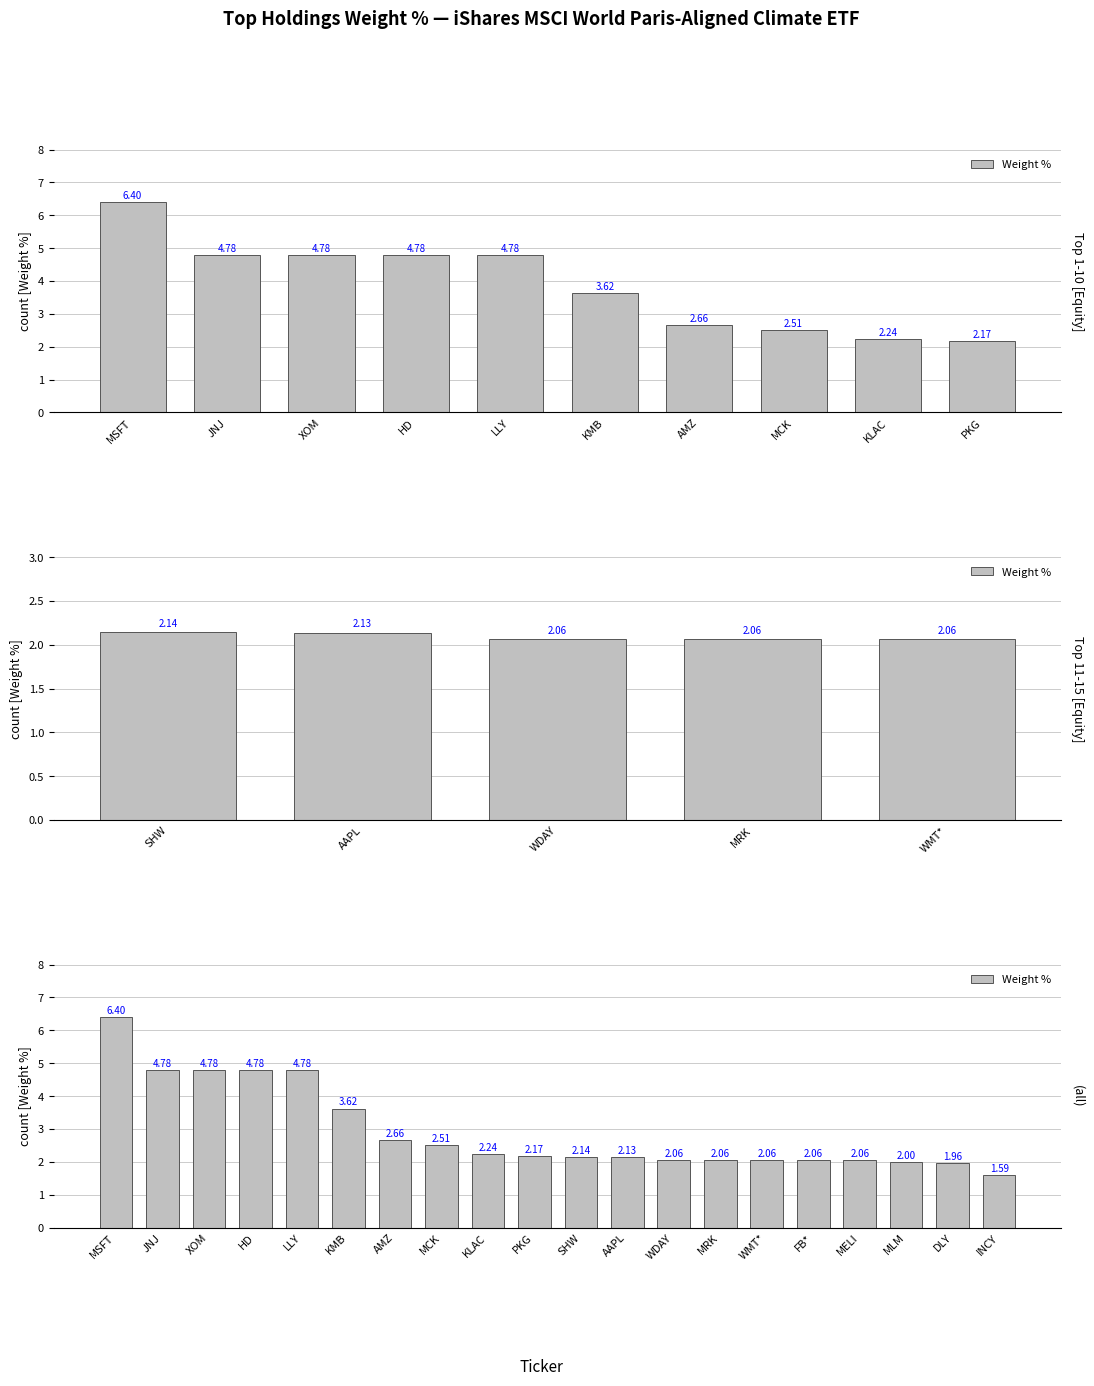

The chart shows a value of 3.3 at WMT*. True or false?

False